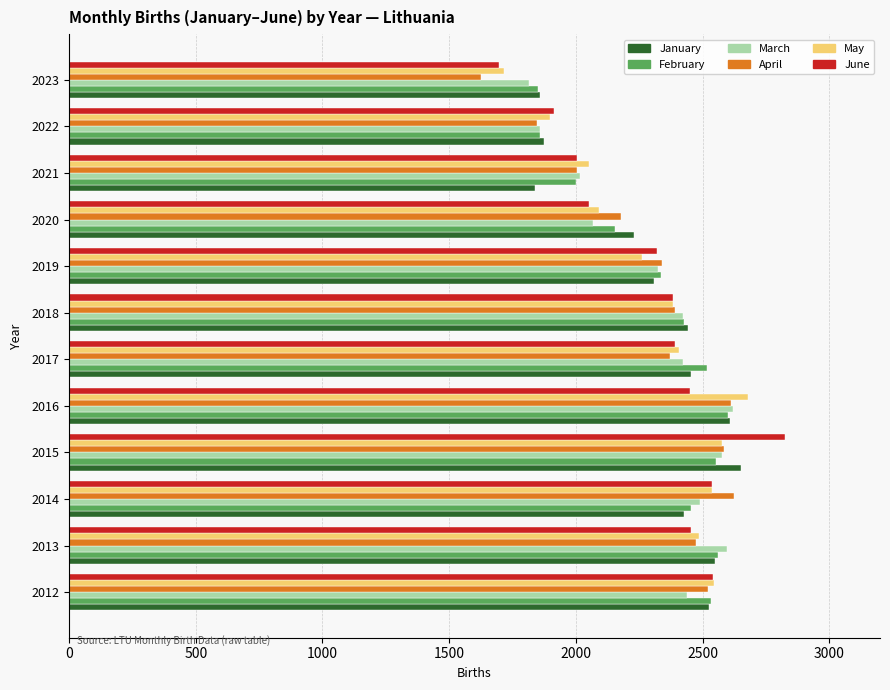

Count the number of categories in the chart.

12